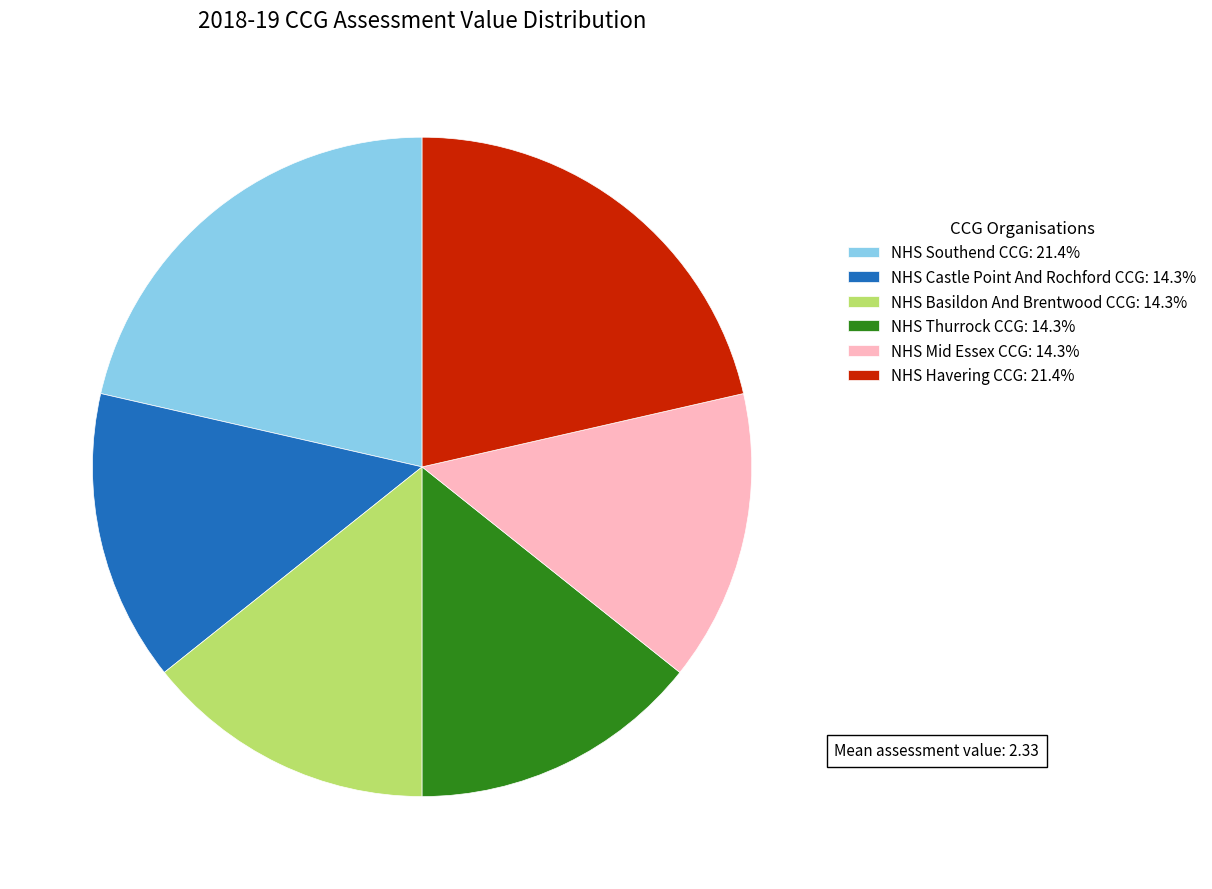

Is it true that NHS Thurrock CCG is 14% of the pie?

True